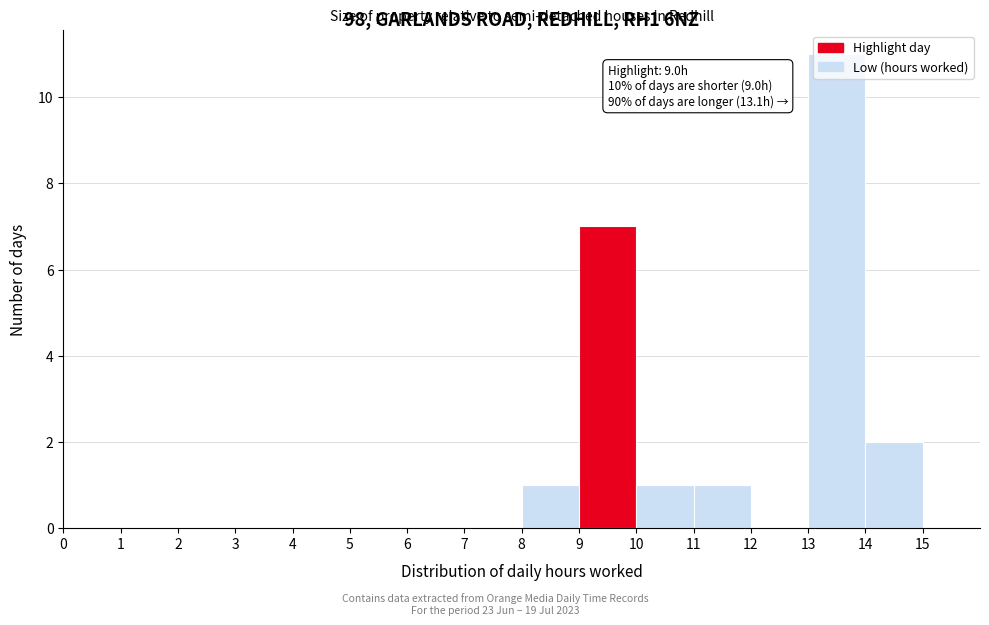

Over which range of the x-axis is the bar tallest?

13 to 14